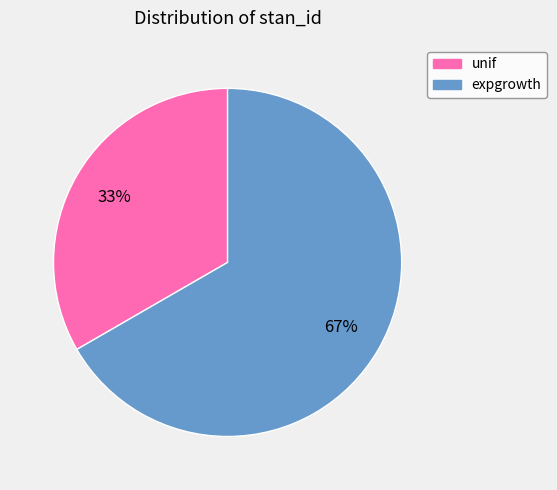

Approximately how many times larger is the value at expgrowth compared to unif?

2.0